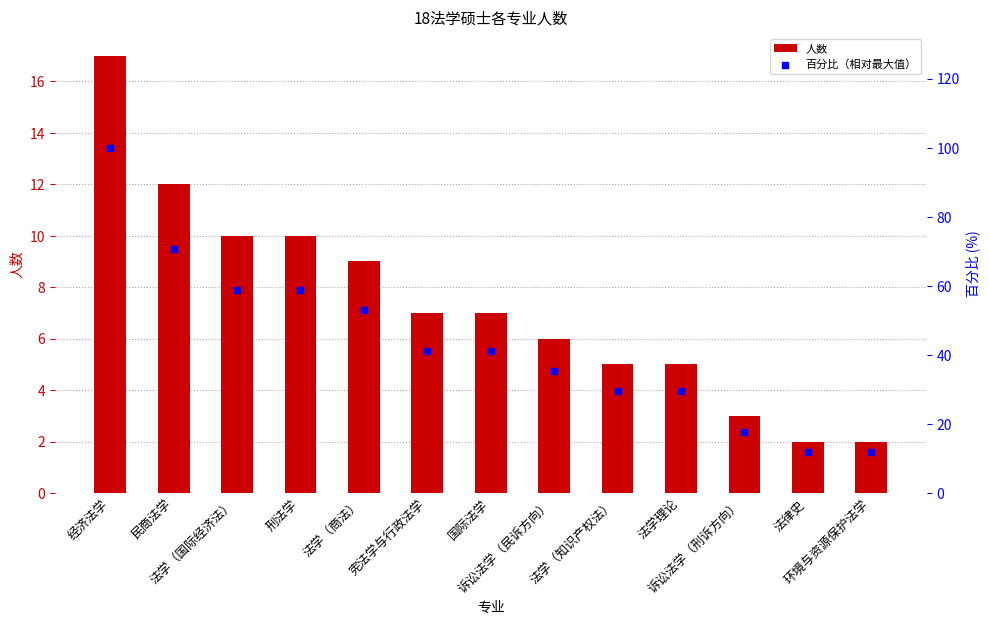

Is the value of 百分比（相对最大值） at 法学（国际经济法） greater than the value of 人数 at 法学（商法）?

Yes